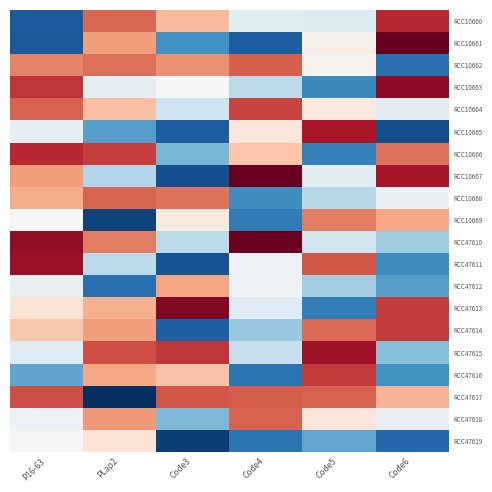

Between P16-63 and Code4, which is larger?

Code4